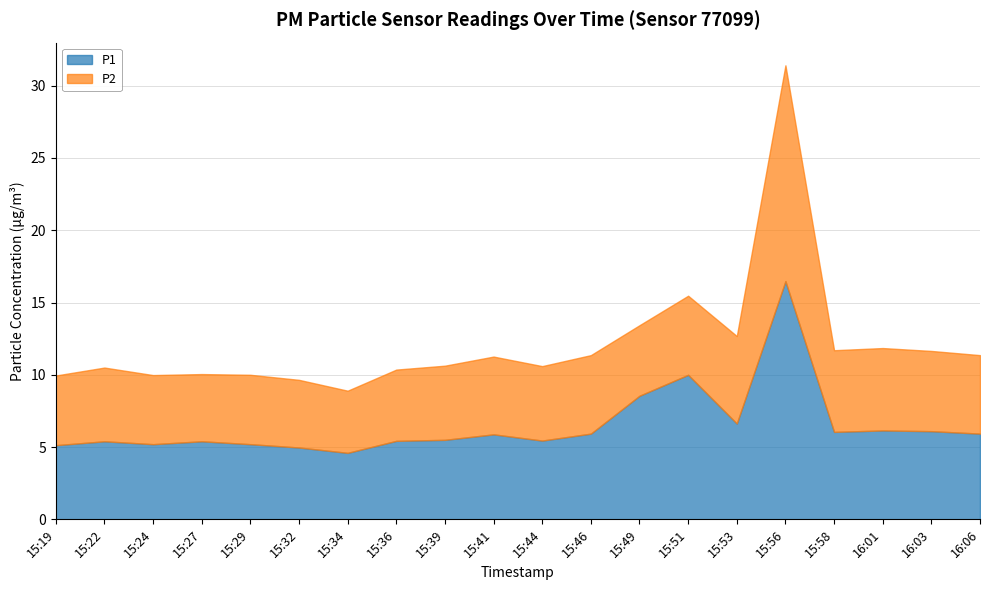

Rank the categories by P2 value from lowest to highest.

15:34, 15:27, 15:32, 15:24, 15:29, 15:19, 15:49, 15:36, 15:22, 15:39, 15:44, 15:41, 15:46, 16:06, 15:51, 16:03, 15:58, 16:01, 15:53, 15:56